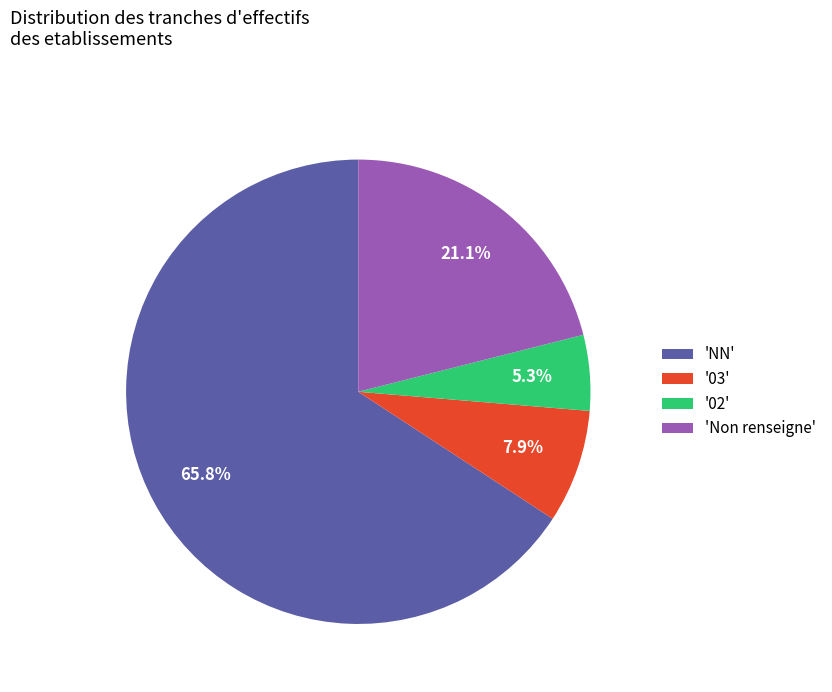

What is the ratio of the value at 'Non renseigne' to the value at '02'?

4.0